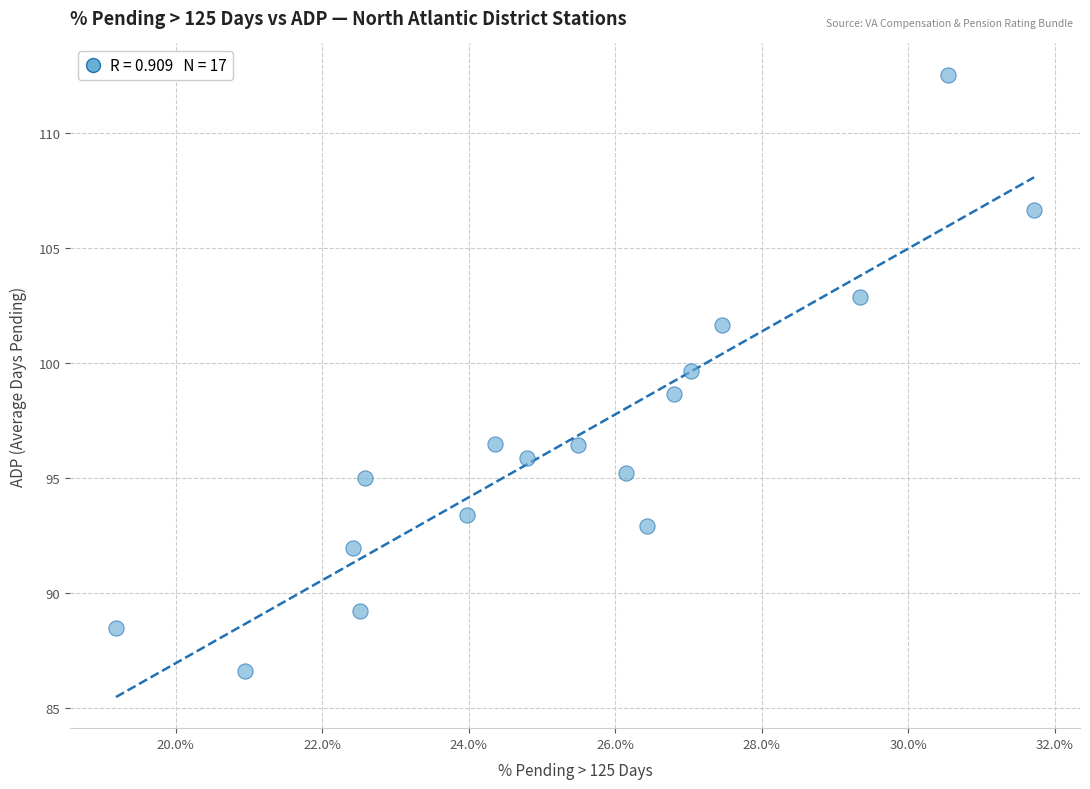

What is the range of Y values (max minus min)?

26.0